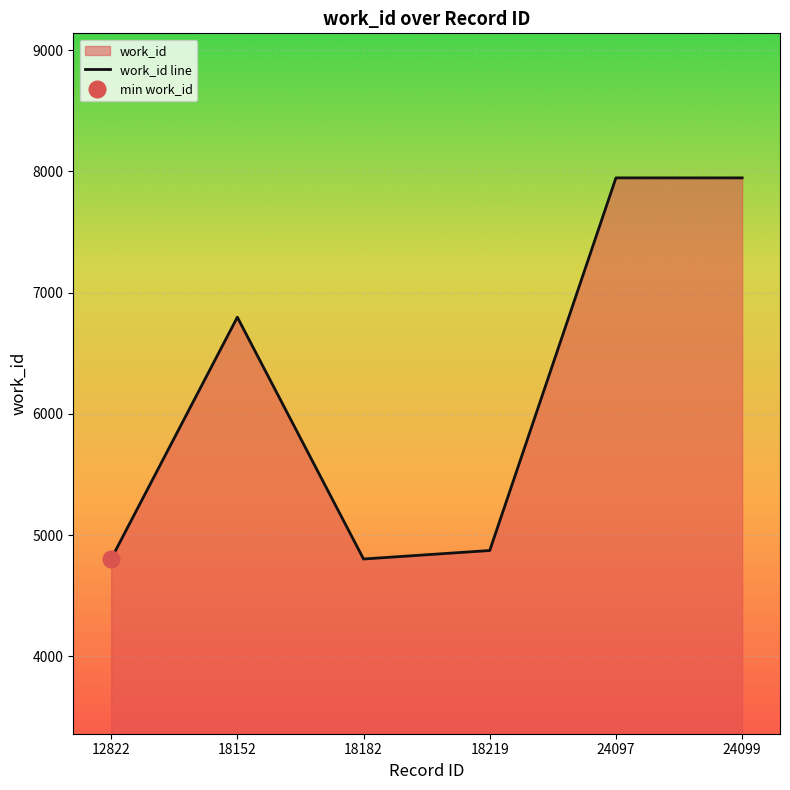

What is the difference between the maximum and minimum values?

3143